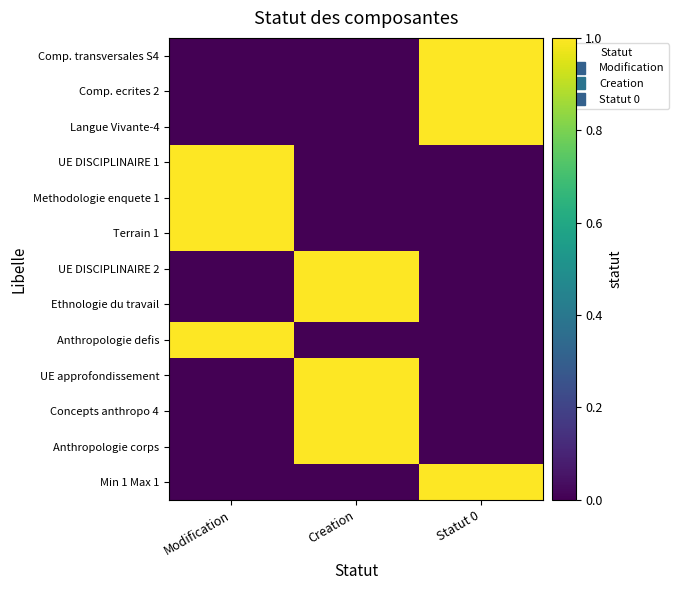

At which category does the chart reach its minimum across all series?

Modification